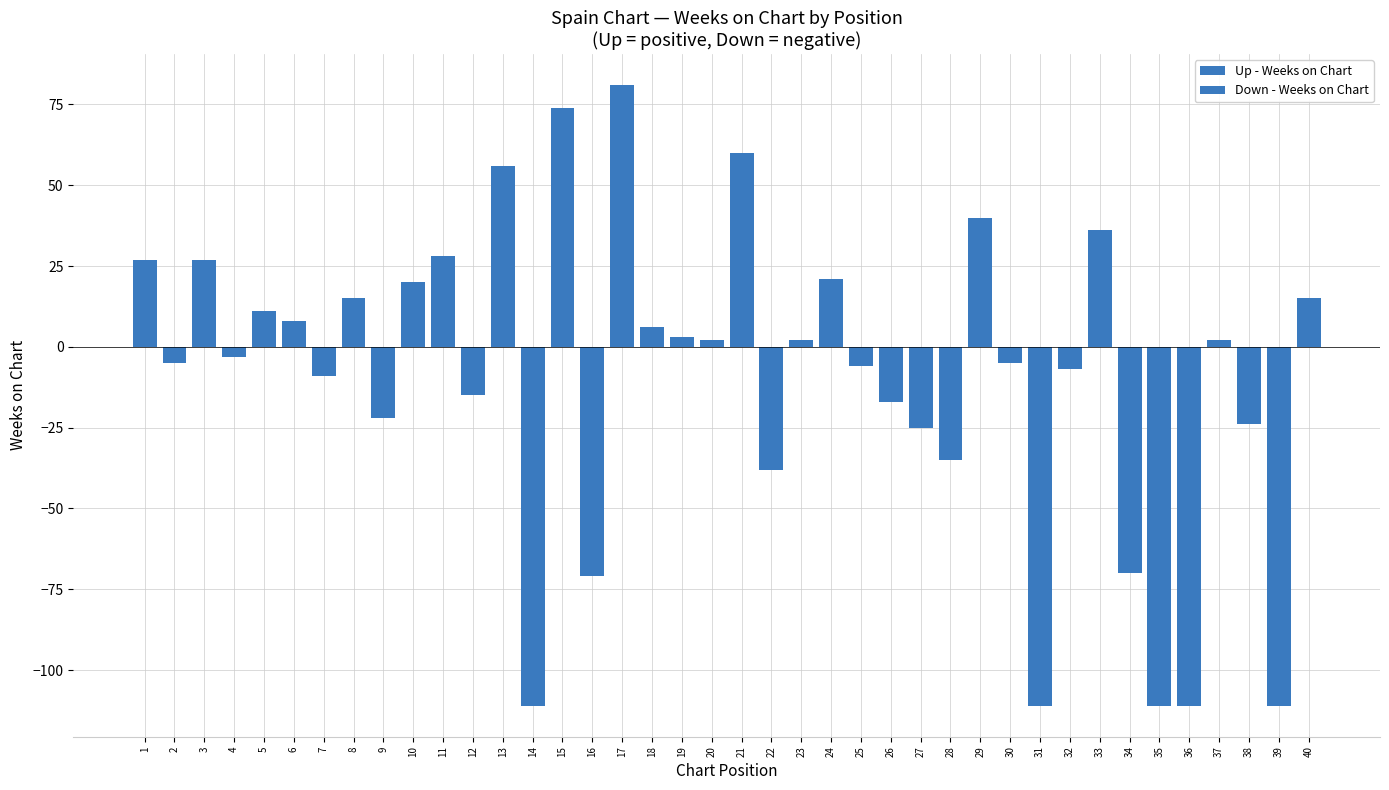

Reading left to right, what are all the values shown in this chart?

Up - Weeks on Chart: 1=27	2=0	3=27	4=0	5=11	6=8	7=0	8=15	9=0	10=20	11=28	12=0	13=56	14=0	15=74	16=0	17=81	18=6	19=3	20=2	21=60	22=0	23=2	24=21	25=0	26=0	27=0	28=0	29=40	30=0	31=0	32=0	33=36	34=0	35=0	36=0	37=2	38=0	39=0	40=15
Down - Weeks on Chart: 1=0	2=-5	3=0	4=-3	5=0	6=0	7=-9	8=0	9=-22	10=0	11=0	12=-15	13=0	14=-111	15=0	16=-71	17=0	18=0	19=0	20=0	21=0	22=-38	23=0	24=0	25=-6	26=-17	27=-25	28=-35	29=0	30=-5	31=-111	32=-7	33=0	34=-70	35=-111	36=-111	37=0	38=-24	39=-111	40=0